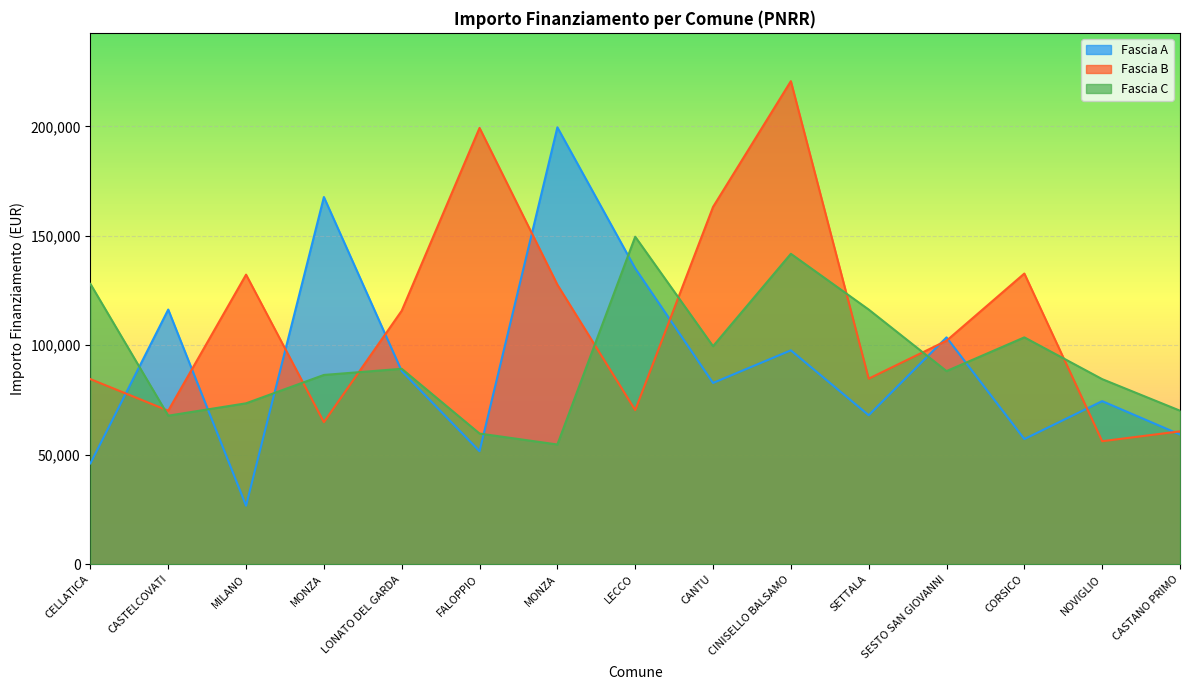

The value of Fascia B at MONZA is 24101.7. True or false?

False